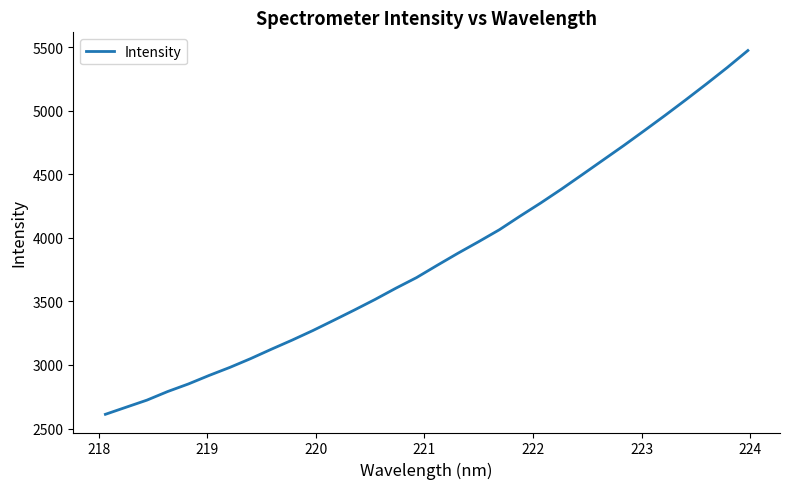

What is the maximum value shown in the chart?

5475.4